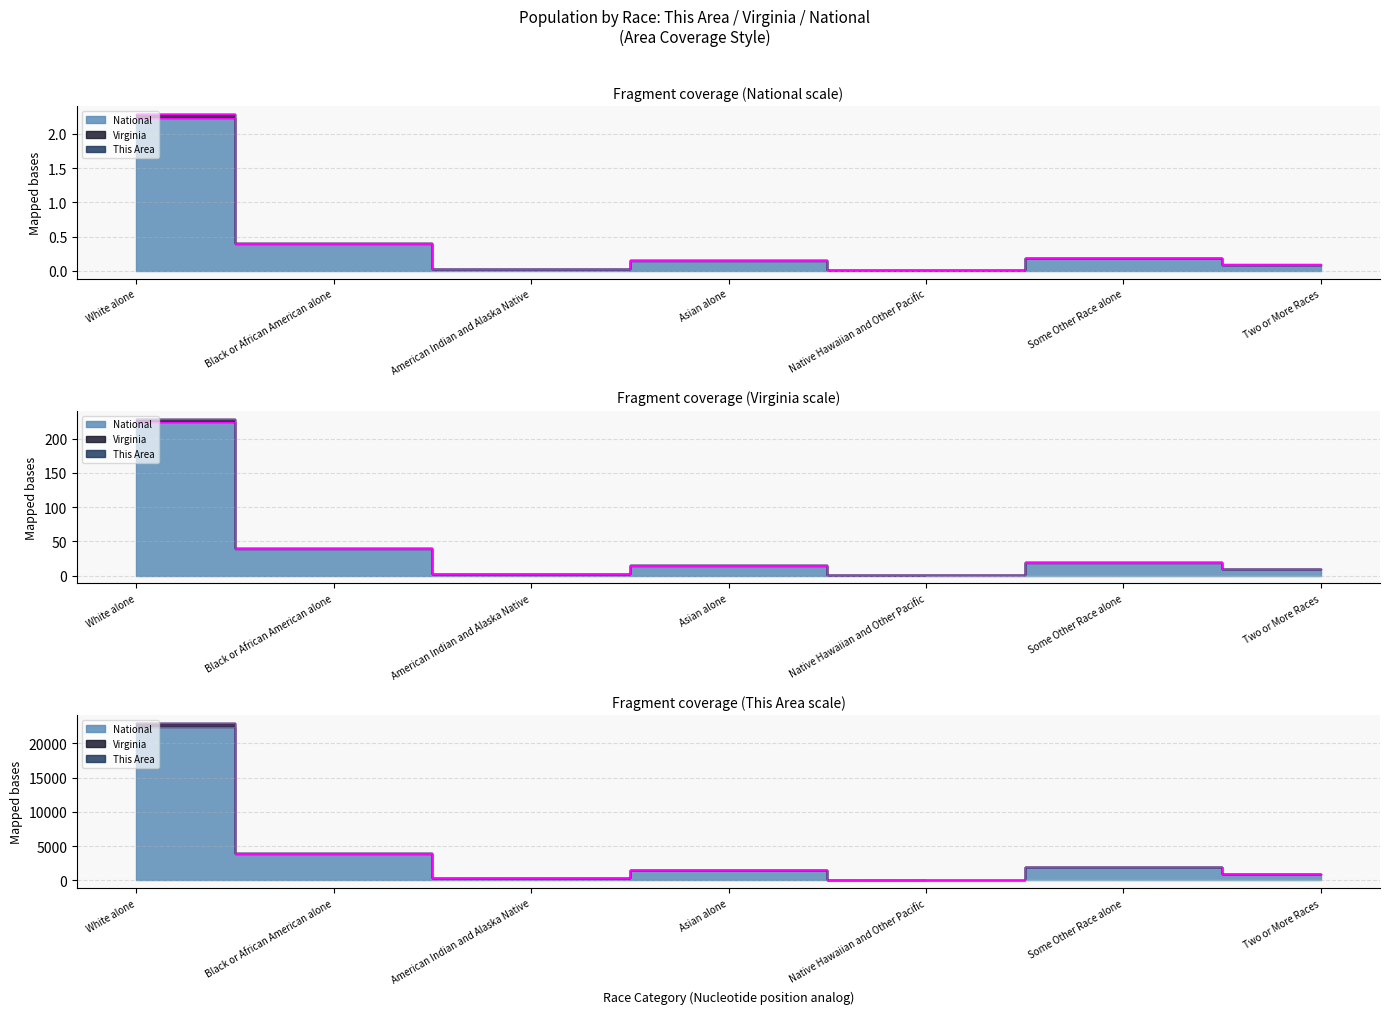

What is the sum of the National values at Native Hawaiian and Other Pacific and Some Other Race alone?

0.2